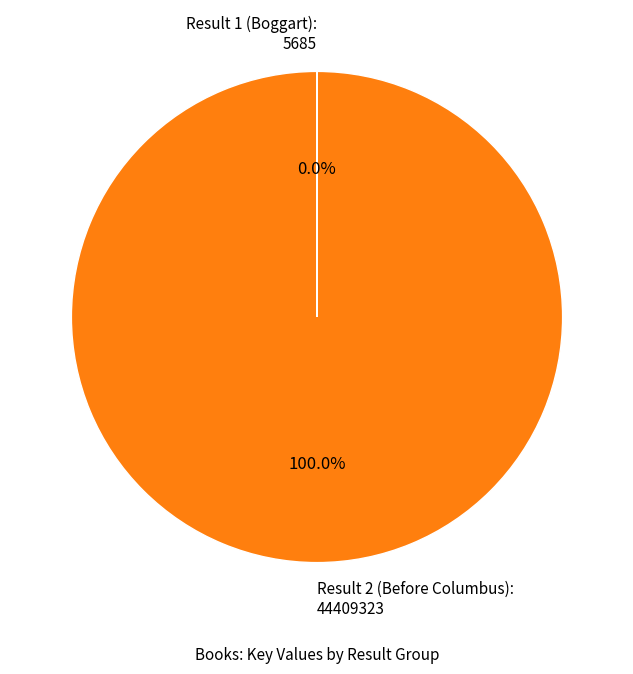

To the nearest percent, what is the difference between the largest and smallest slice percentages?

100%